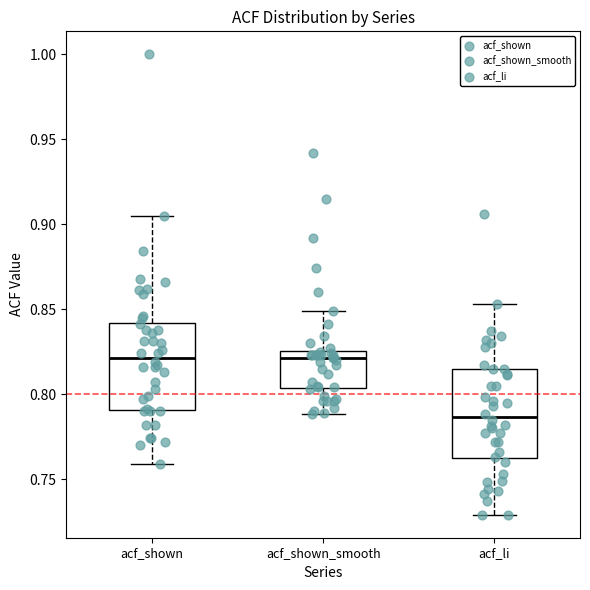

Where does the upper whisker of the box for acf_shown end on the y-axis? The values are not printed on the chart, so give them approximately, as read against the axis.

0.905